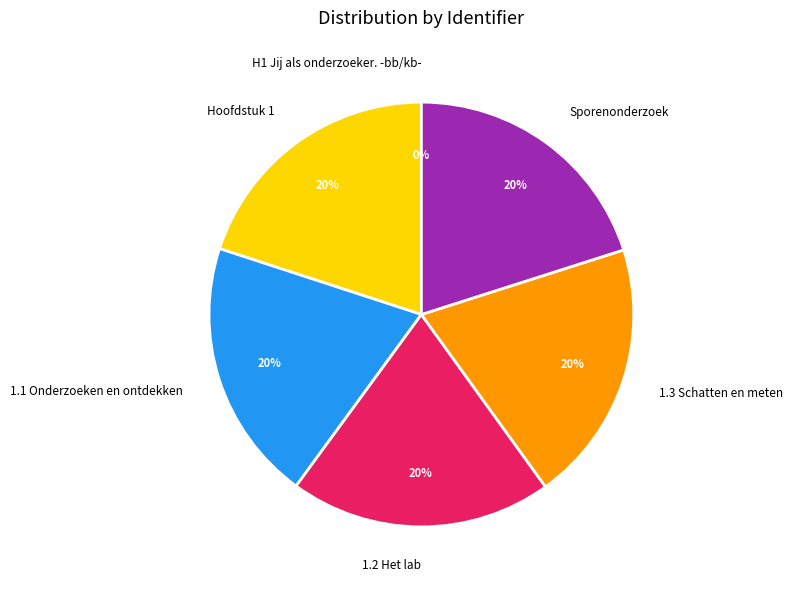

To the nearest percent, what portion does 1.1 Onderzoeken en ontdekken represent?

20%